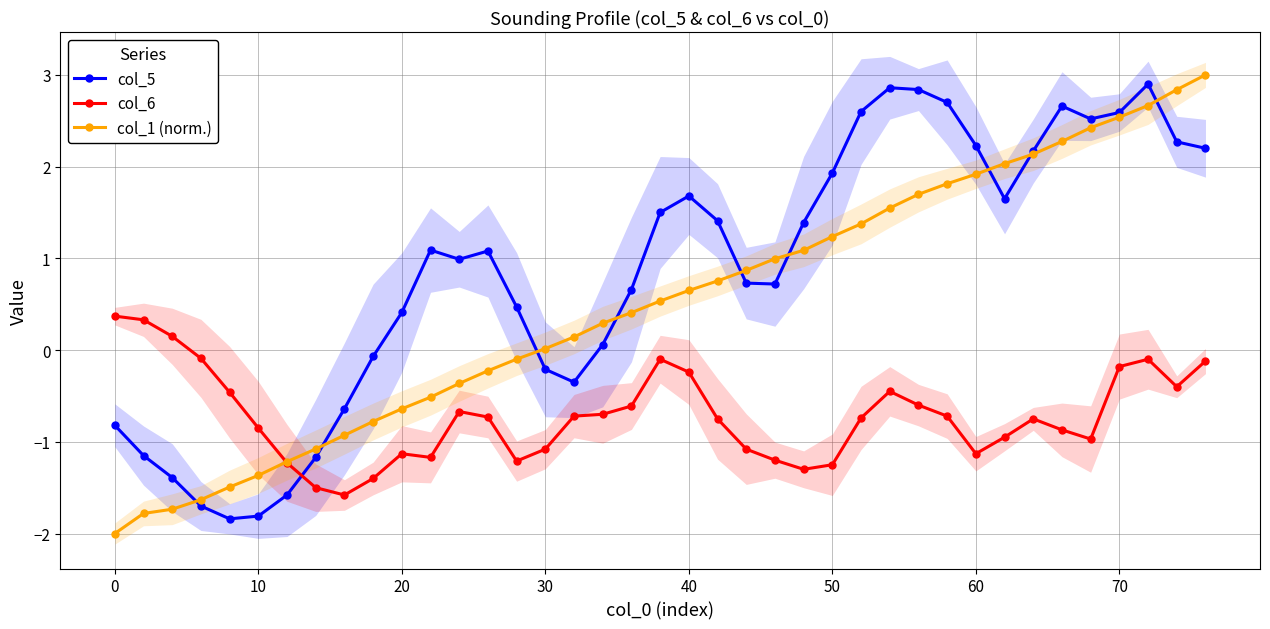

What is the highest value of the col_6 series?

0.4